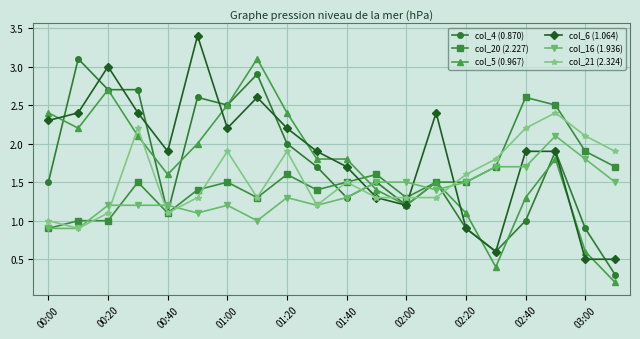

What is the smallest value displayed?

0.2